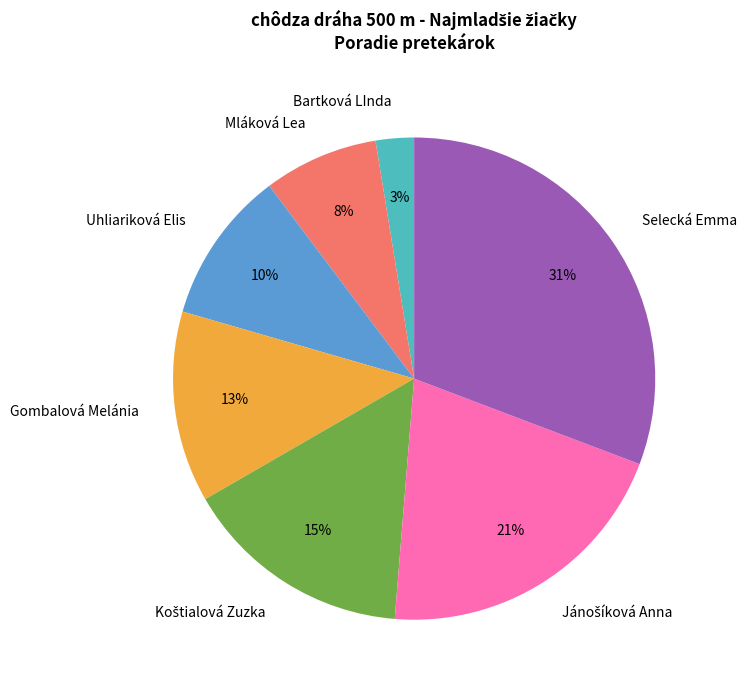

Which has a higher value, Selecká Emma or Mláková Lea?

Selecká Emma